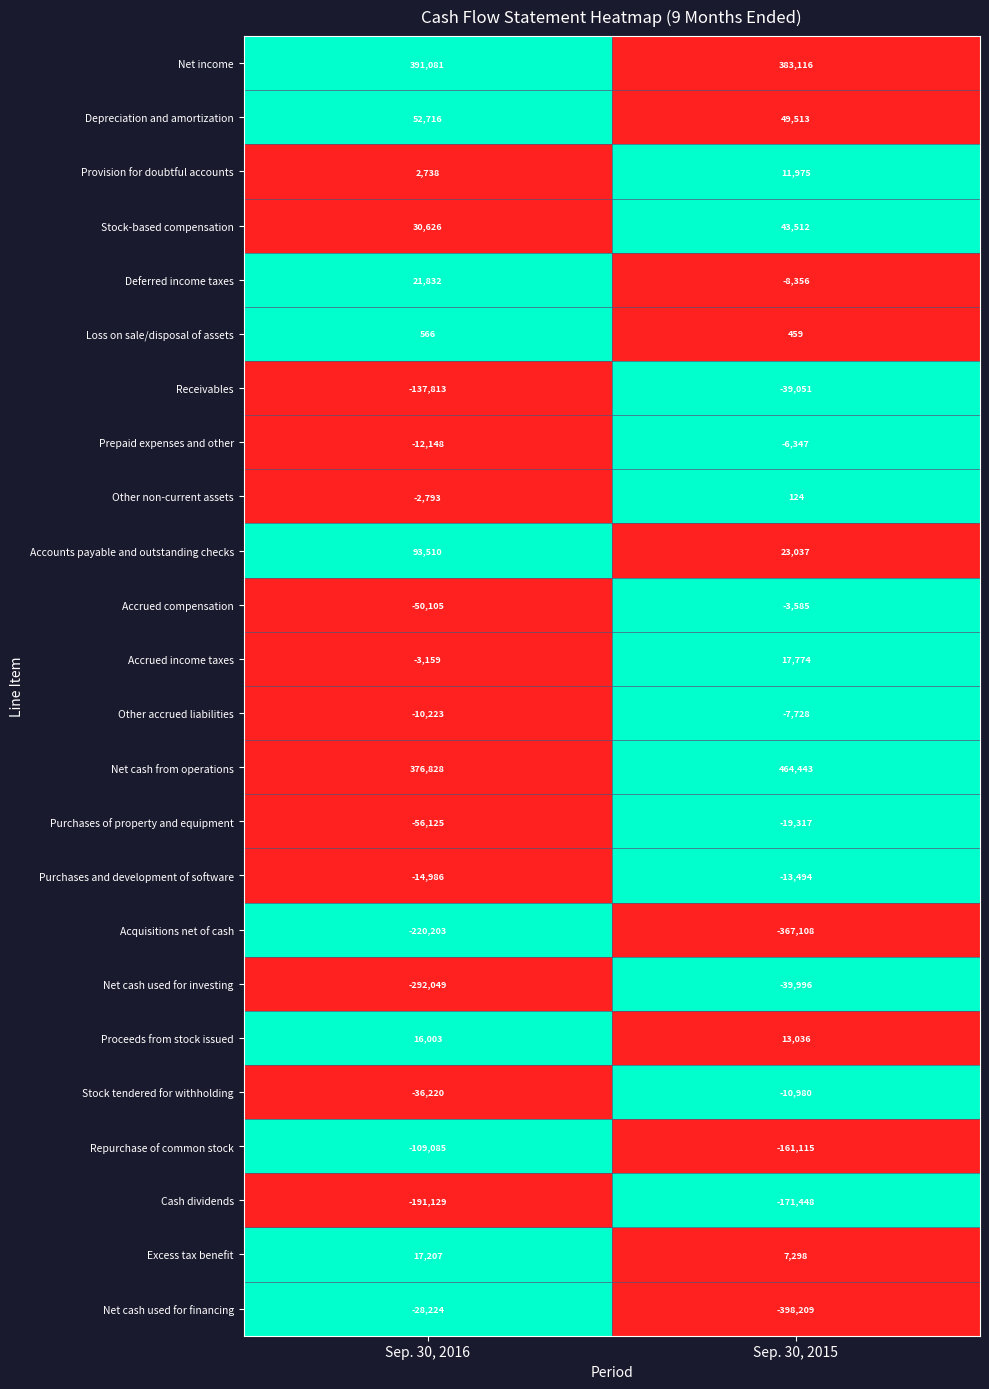

The value of Repurchase of common stock at Sep. 30, 2016 is -152286. True or false?

False